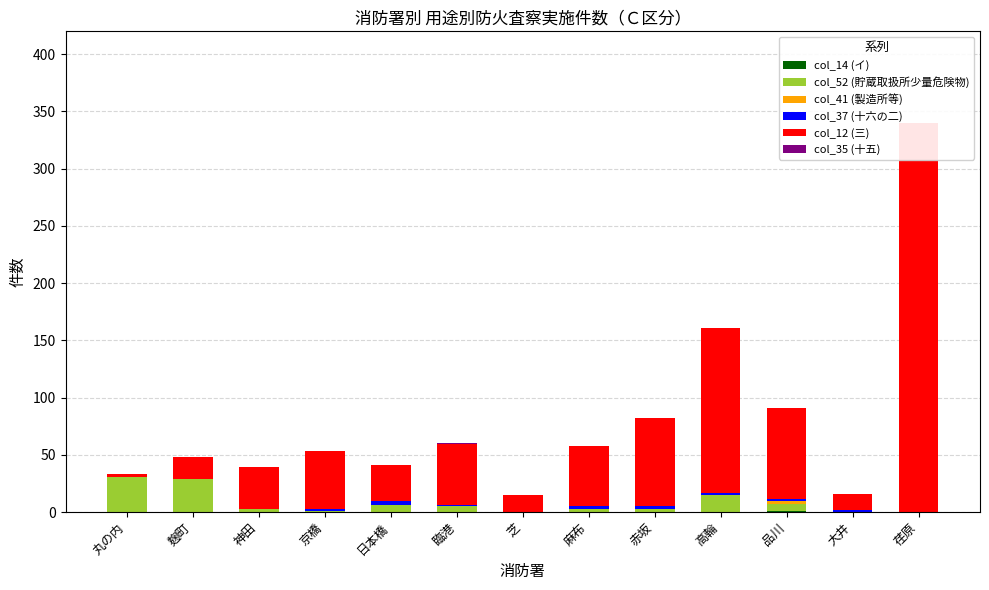

At which label does col_37 (十六の二) first exceed 1?

京橋